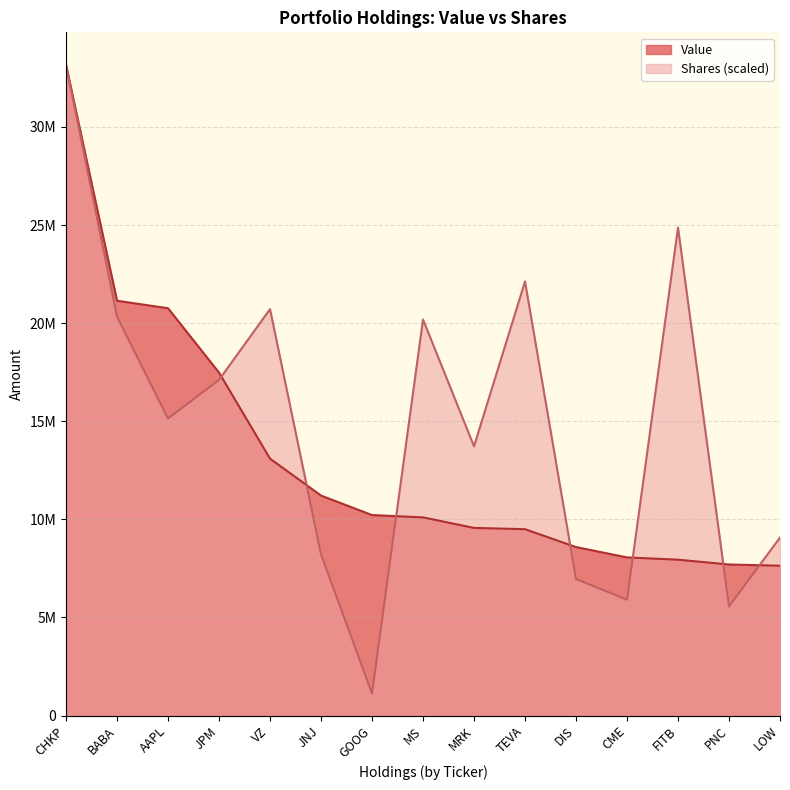

Which series ends up on top after the final intersection of Shares or principal amount and Value?

Shares or principal amount